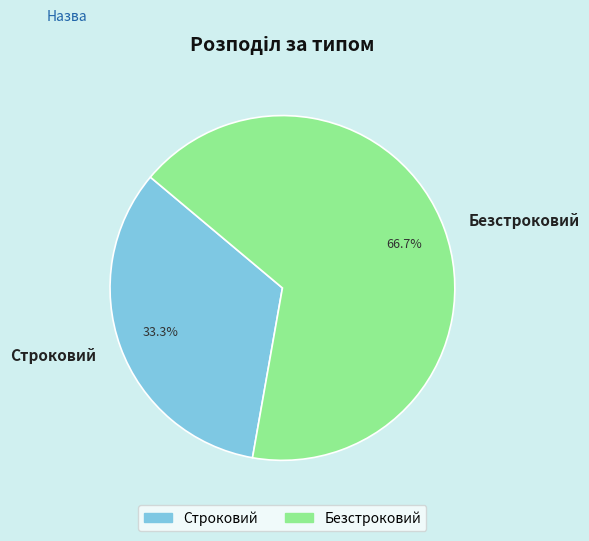

What percentage is NOT represented by Строковий?

66.7%